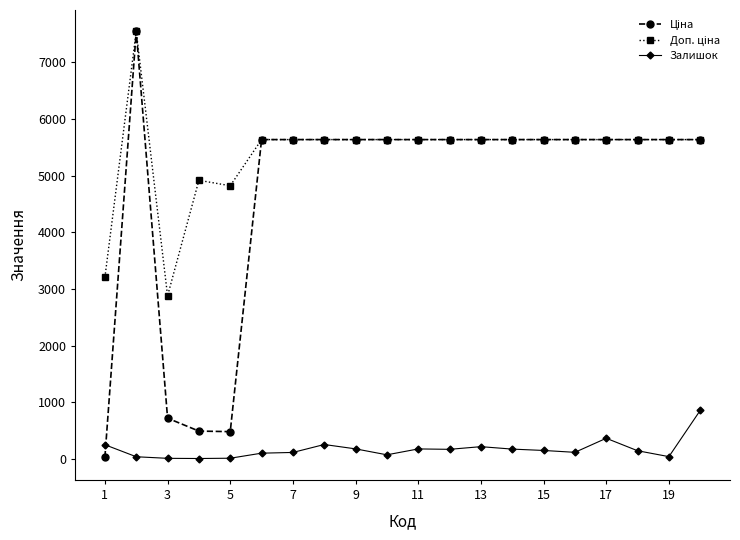

What is the maximum value shown in the chart?

7545.9